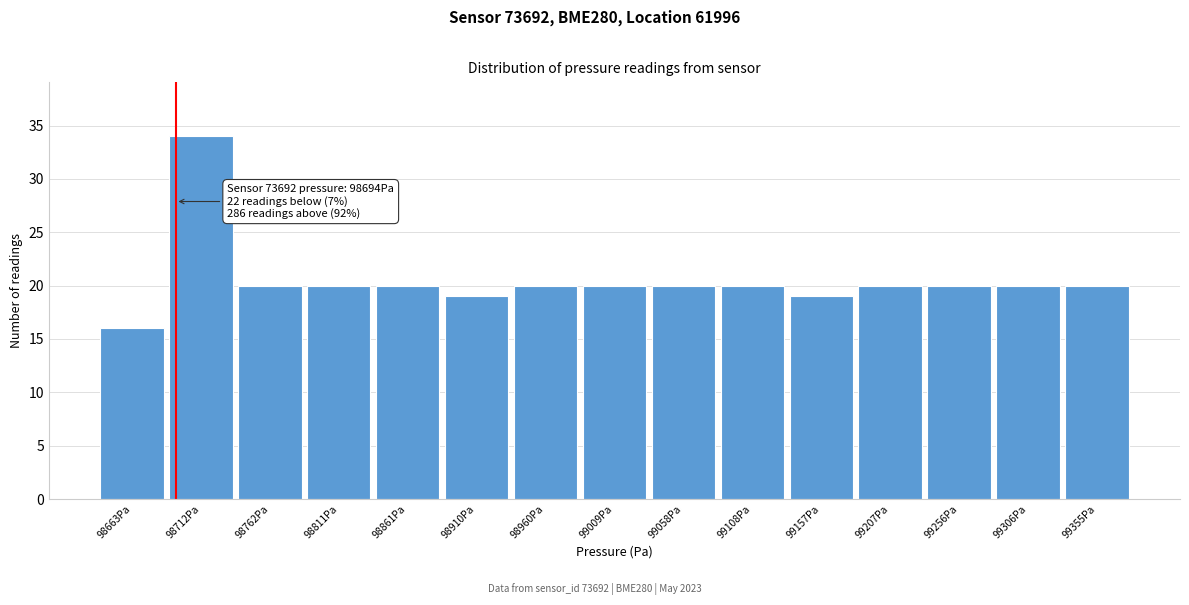

Which range on the x-axis has the tallest bar?

98685 to 98735